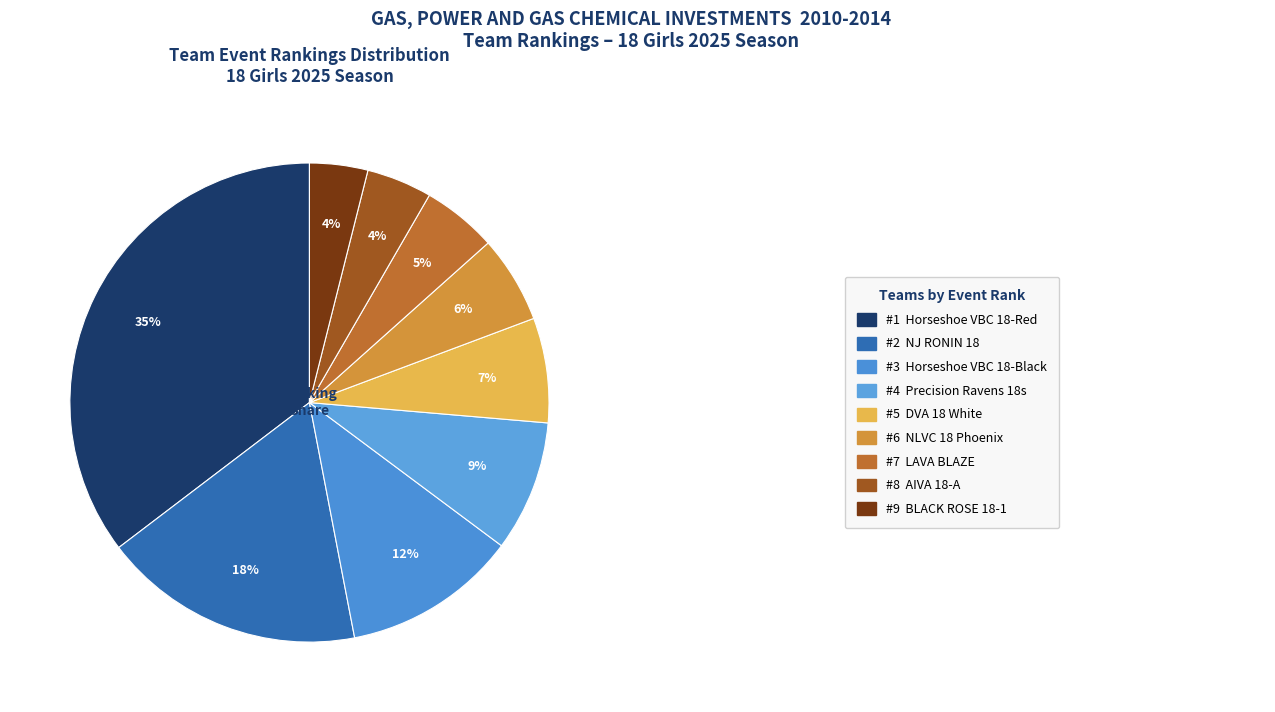

How many segments does this pie chart have?

9